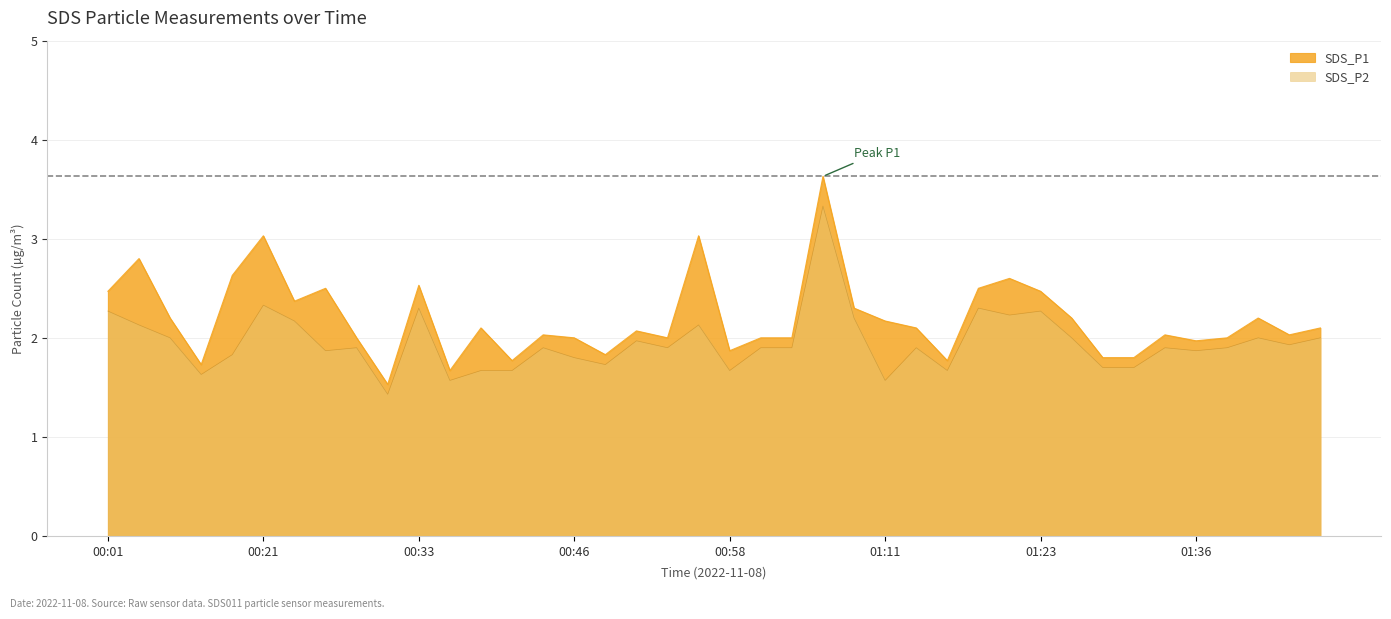

Which category has the highest value across all series?

01:06